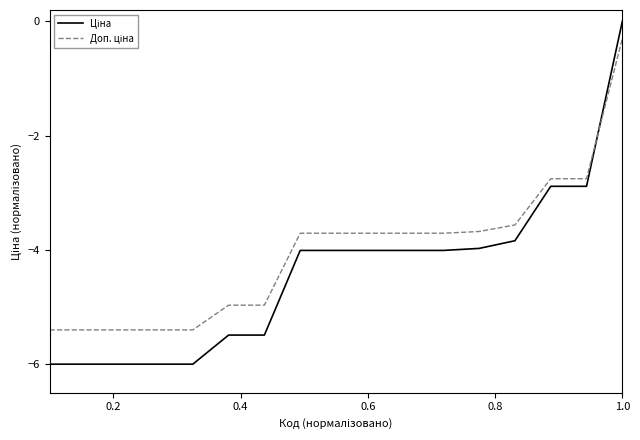

What is the smallest value displayed?

-6.0